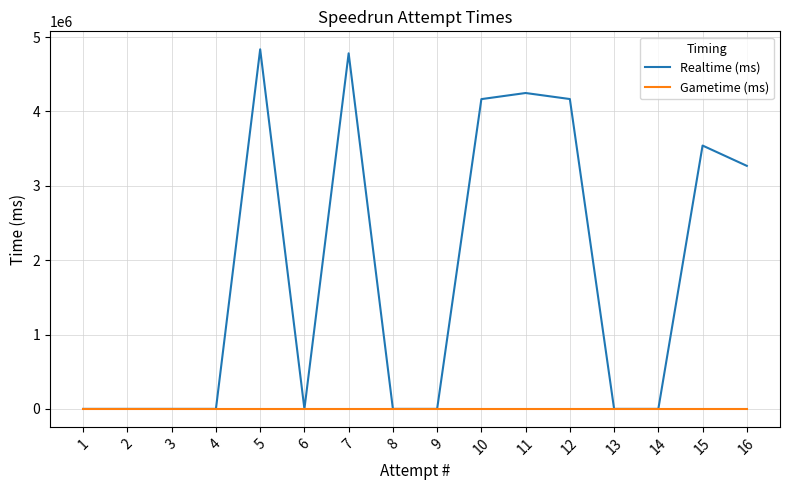

How many lines are shown in the chart?

2